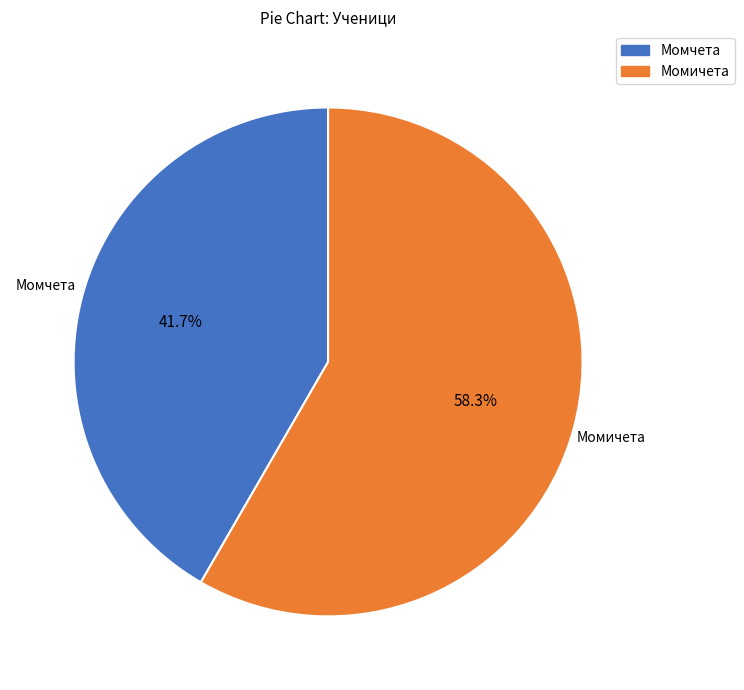

To the nearest percent, what is the difference between the Момчета and Момичета slice percentages?

17%